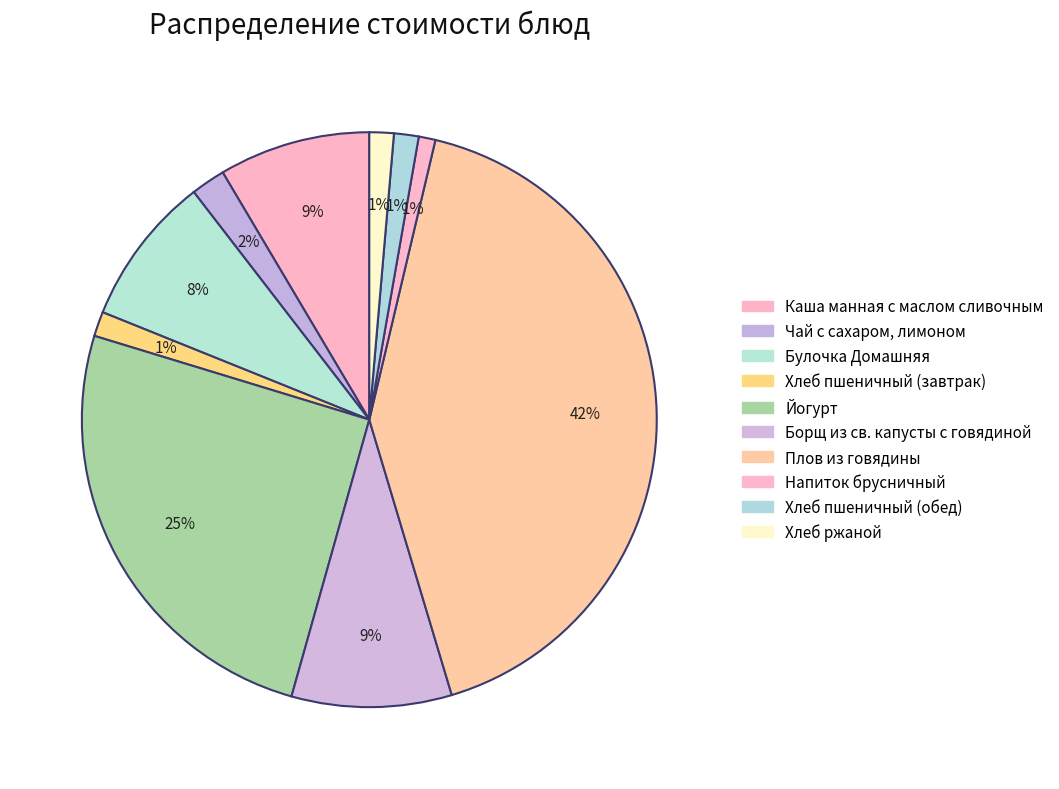

How many slices are in this pie chart?

10